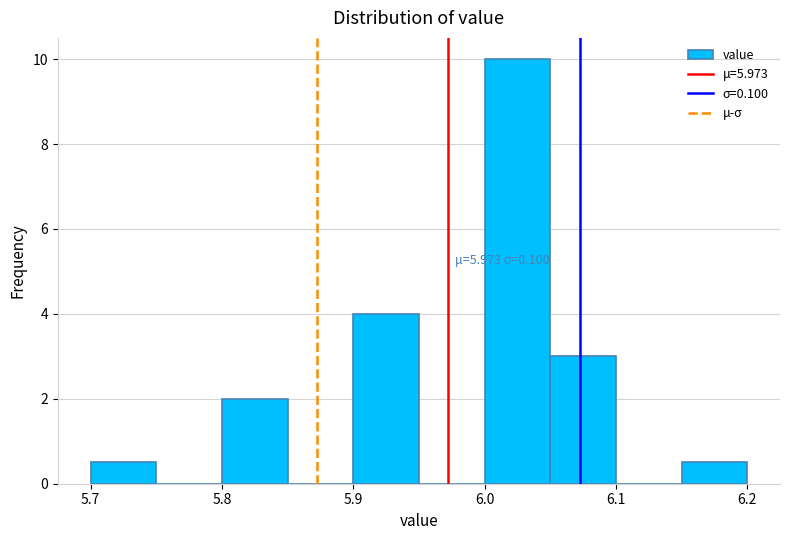

Over which range of the x-axis is the bar tallest?

6.00 to 6.05